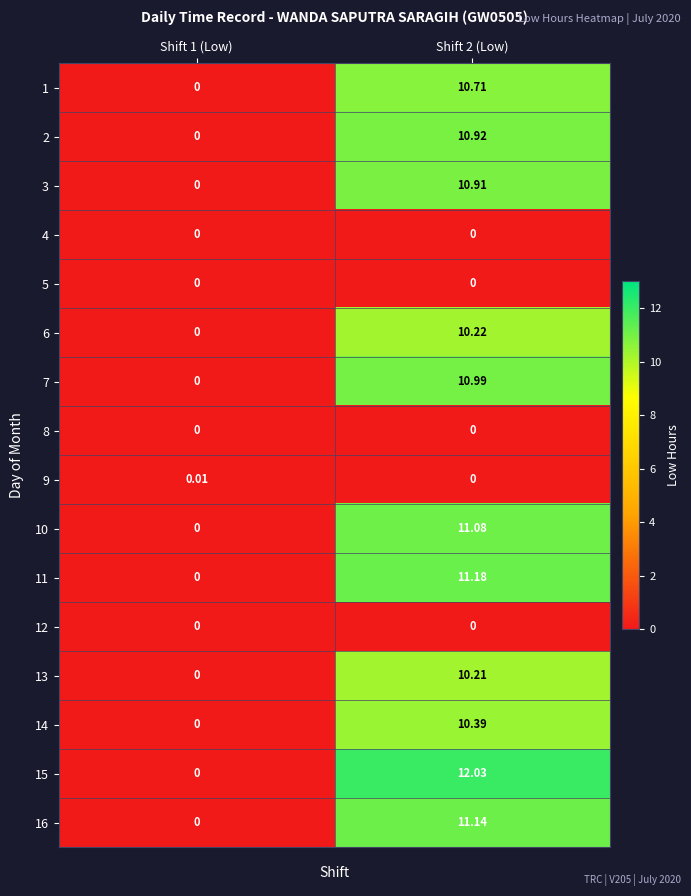

Is the value of 11 at Shift 2 (Low) greater than the value of 12 at Shift 1 (Low)?

Yes